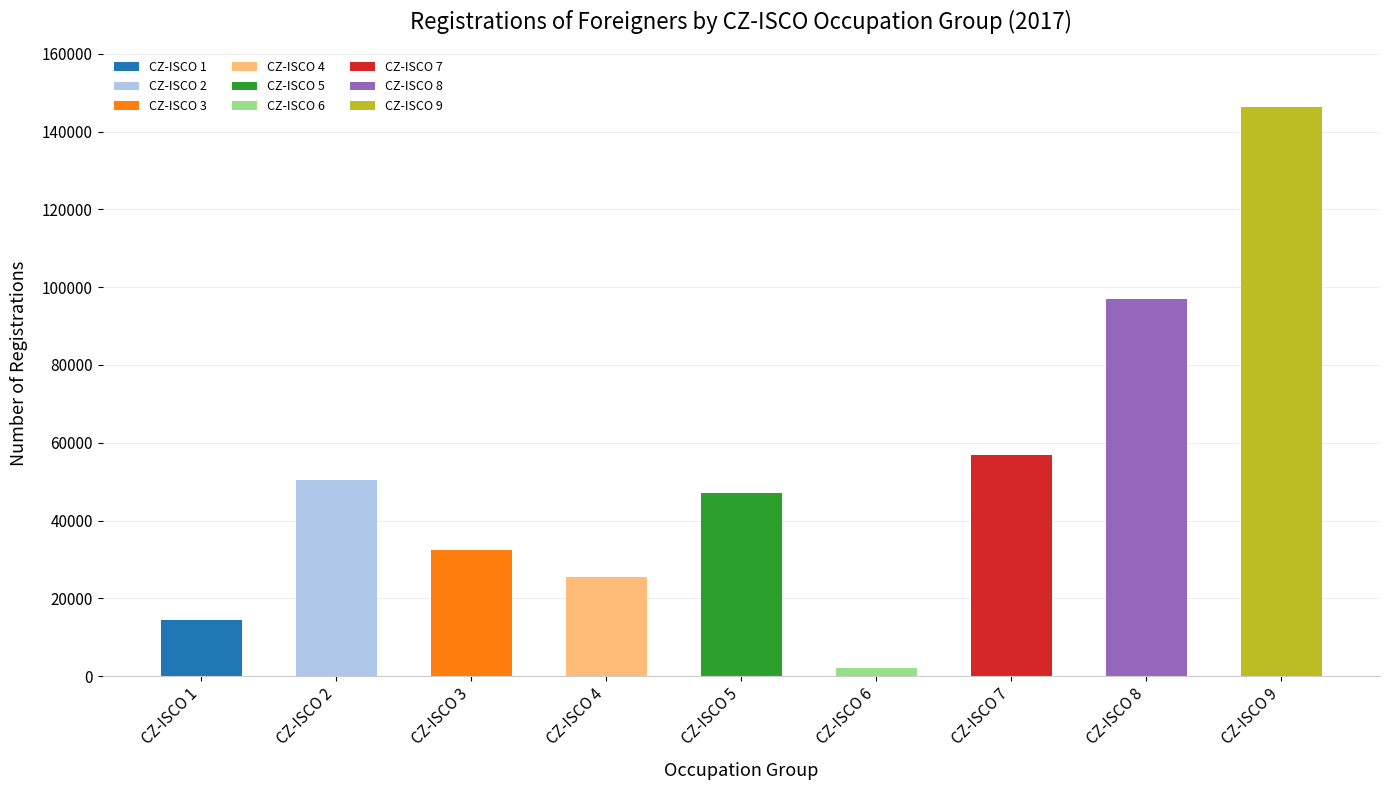

Rank the categories by value from highest to lowest.

CZ-ISCO 9, CZ-ISCO 8, CZ-ISCO 7, CZ-ISCO 2, CZ-ISCO 5, CZ-ISCO 3, CZ-ISCO 4, CZ-ISCO 1, CZ-ISCO 6